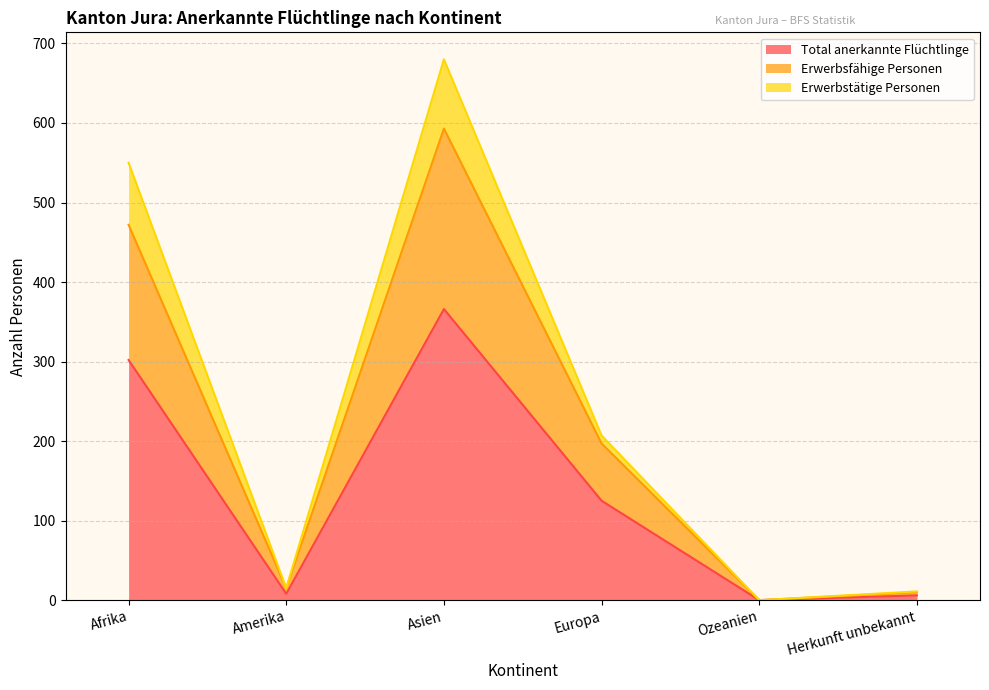

True or false: Erwerbsfähige Personen and Total anerkannte Flüchtlinge intersect in this chart.

False